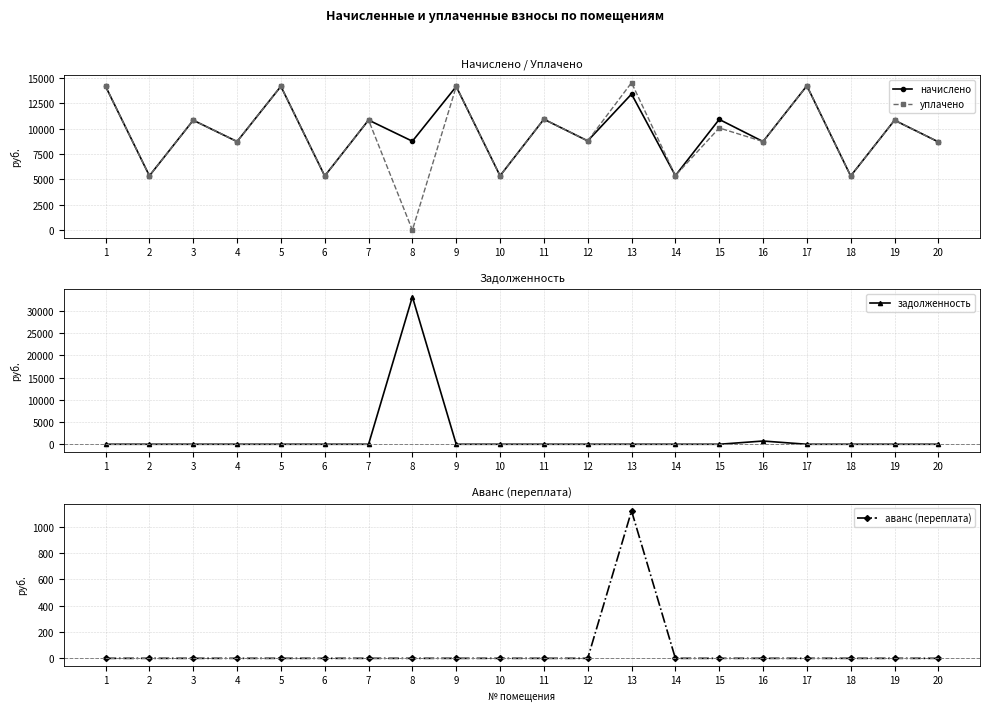

At which category does уплачено reach its first local peak?

3